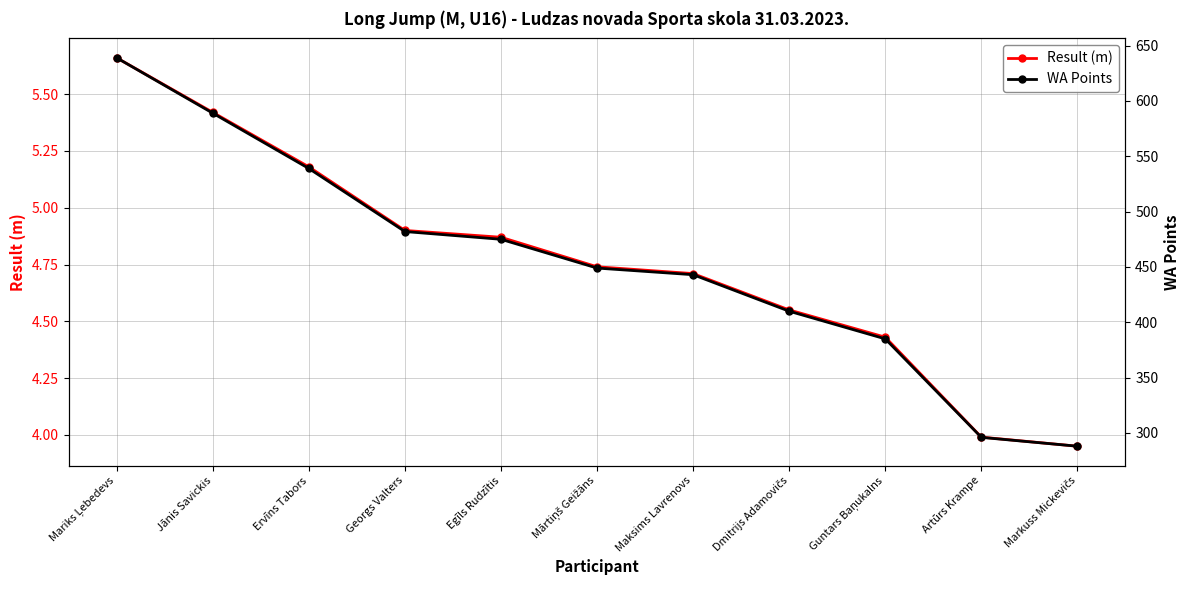

Does the chart have visible grid lines?

Yes